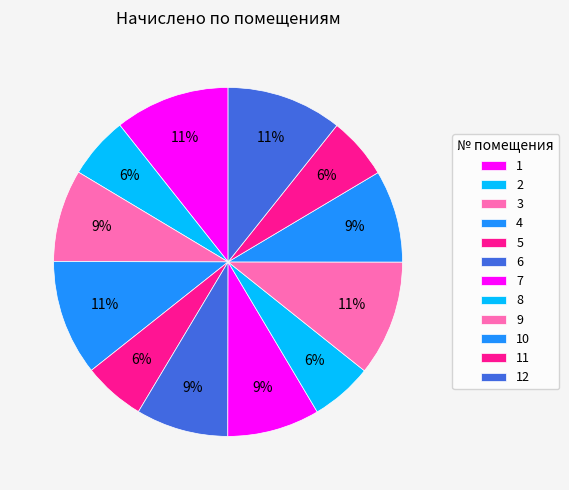

Does 4 account for over 50% of the chart?

No